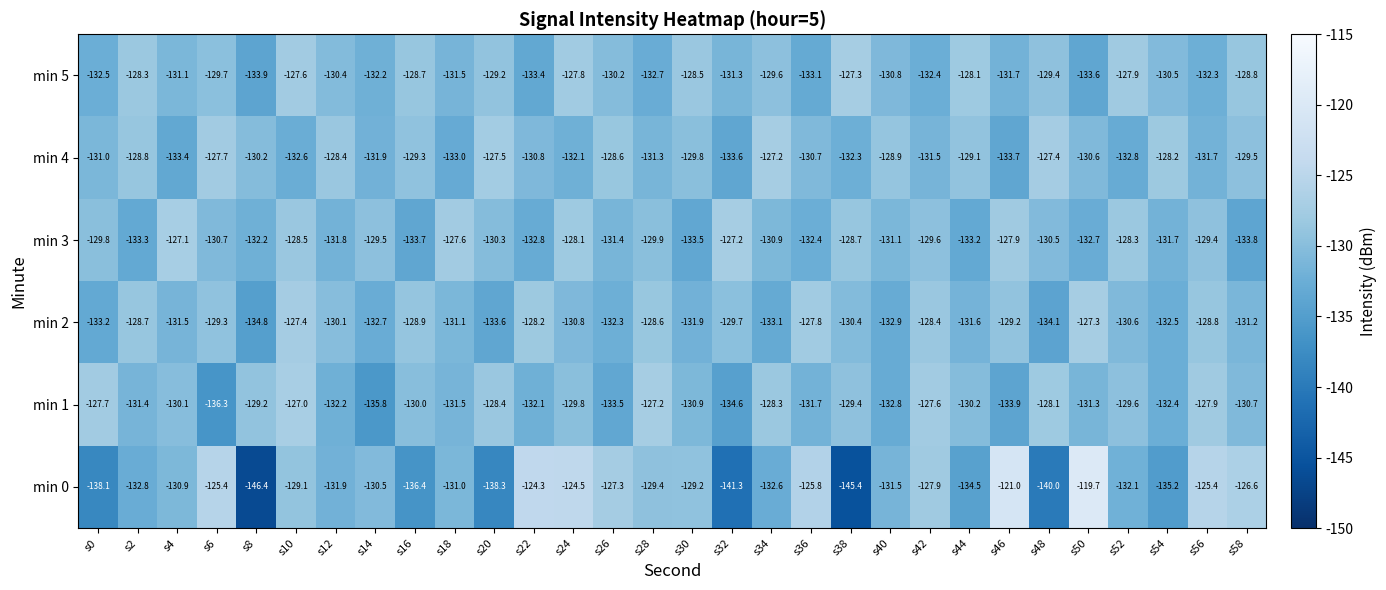

Where does the min 0 series first go above -130?

s6